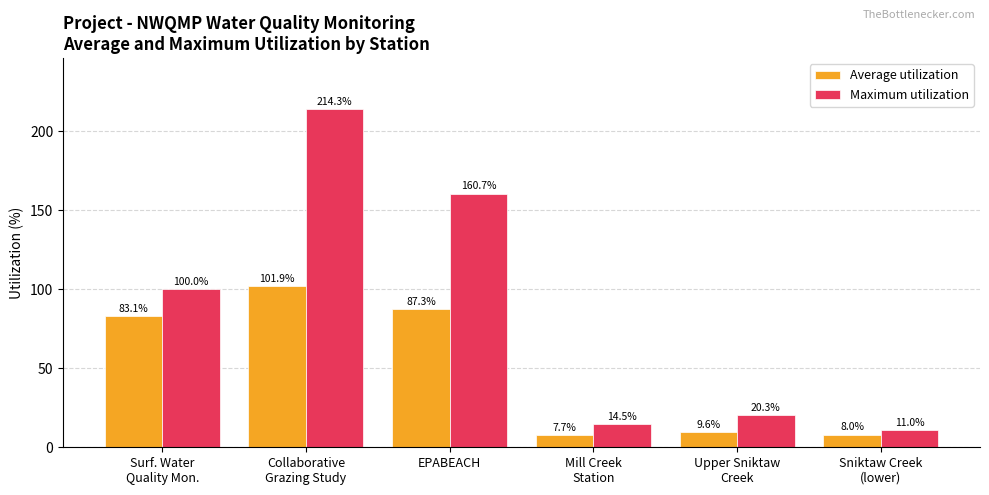

Read the Average utilization value at Surf. Water
Quality Mon..

83.1